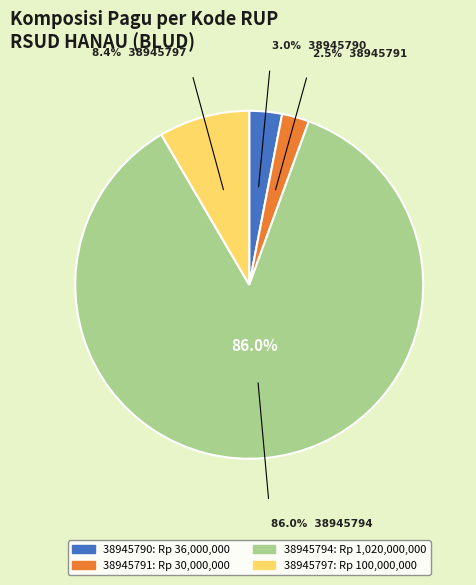

True or false: 38945791 accounts for 3% of the total.

True